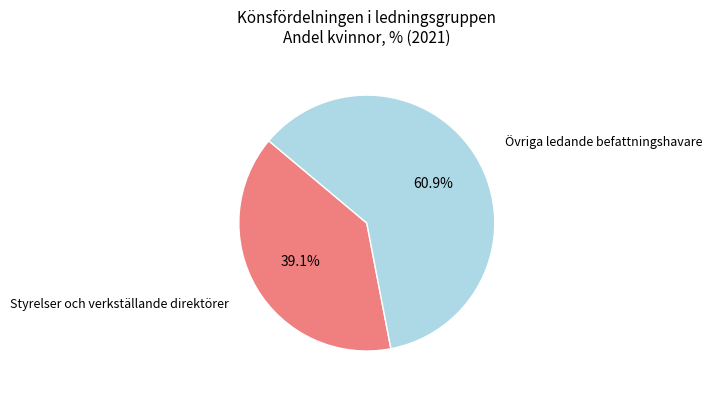

Combined, what portion of the pie is Övriga ledande befattningshavare and Styrelser och verkställande direktörer?

100.0%